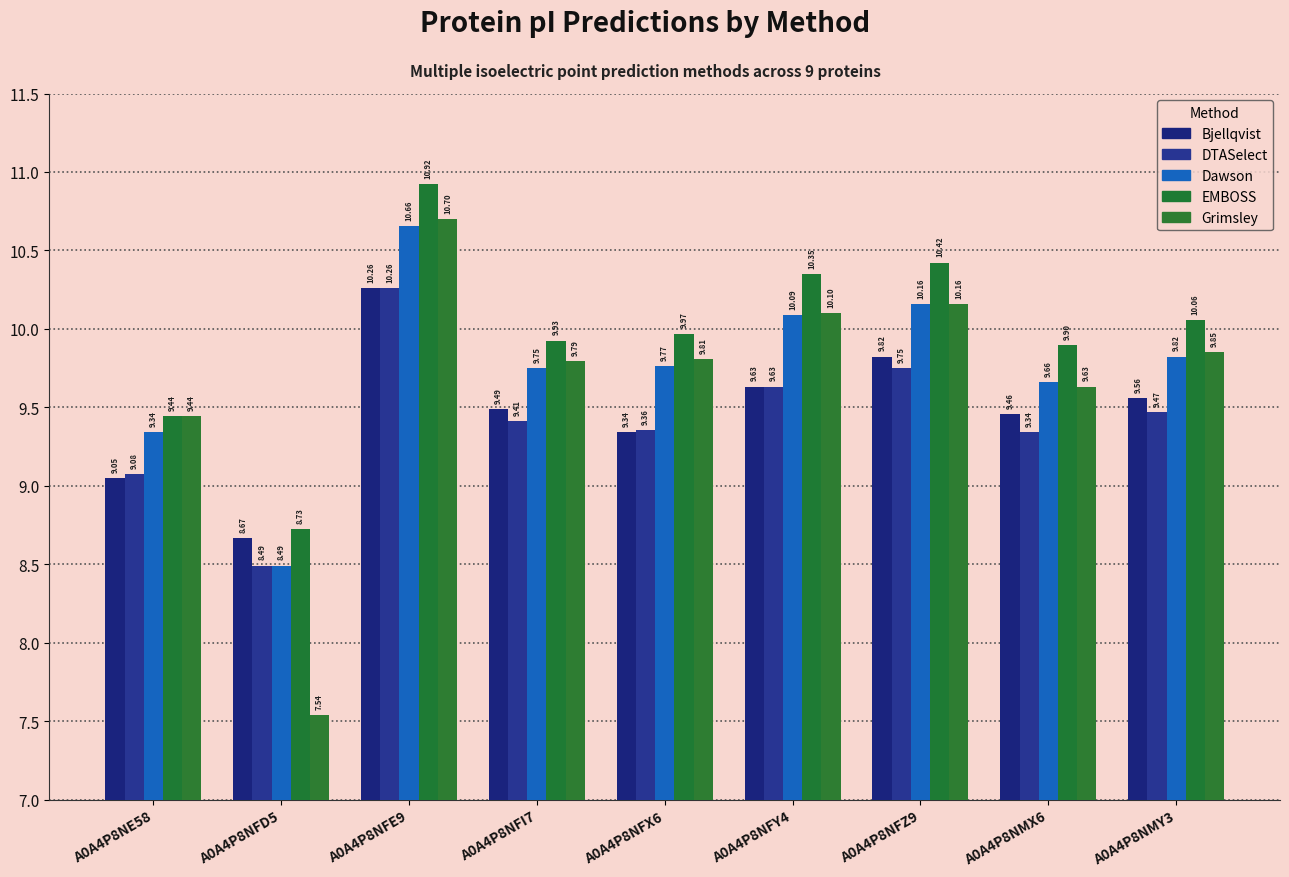

Where does the Bjellqvist series first go above 9?

A0A4P8NE58